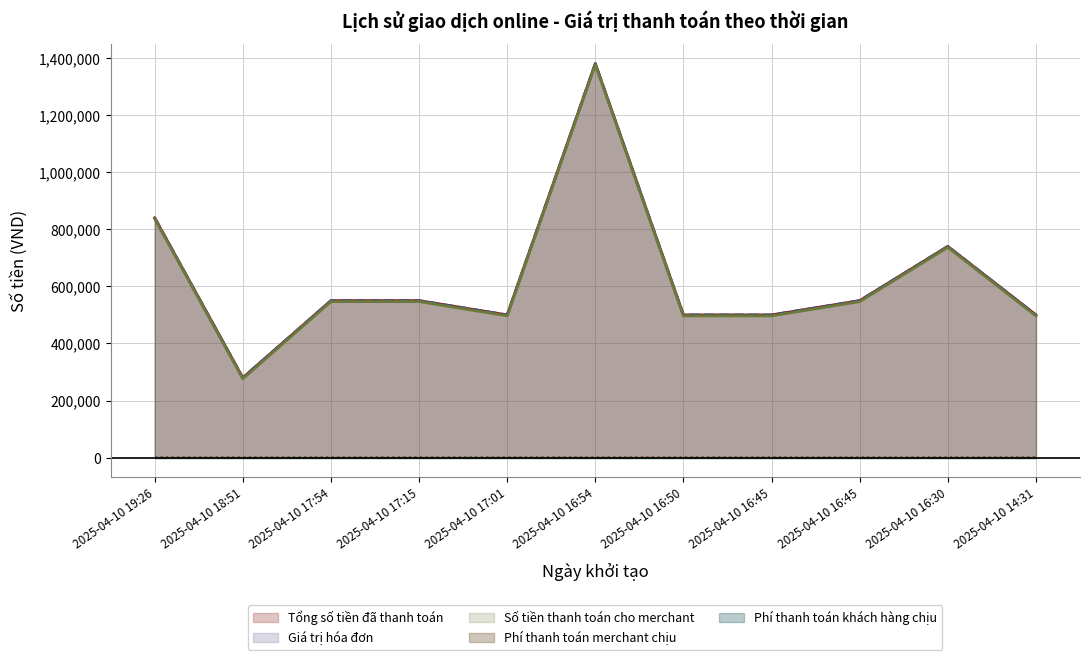

Between 2025-04-10 16:30 and 2025-04-10 17:54, which is larger?

2025-04-10 16:30